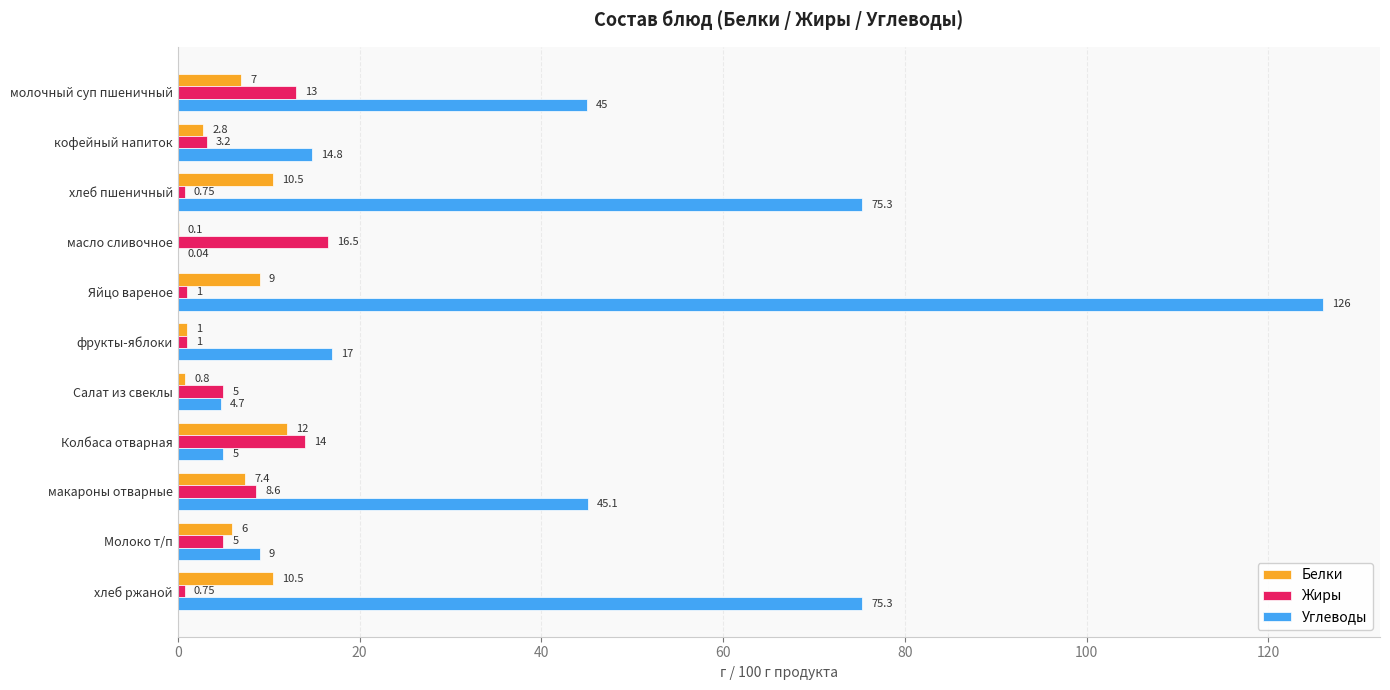

Which series changed the most between фрукты-яблоки and Молоко т/п?

Углеводы